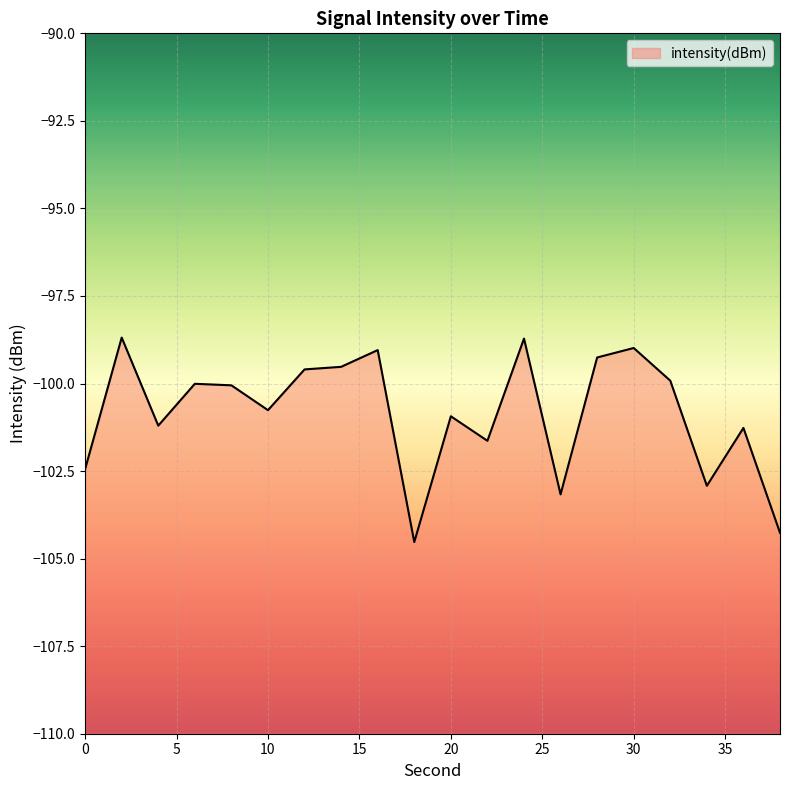

Rank the categories by value from lowest to highest.

18, 38, 26, 34, 0, 22, 36, 4, 20, 10, 8, 6, 32, 12, 14, 28, 16, 30, 24, 2